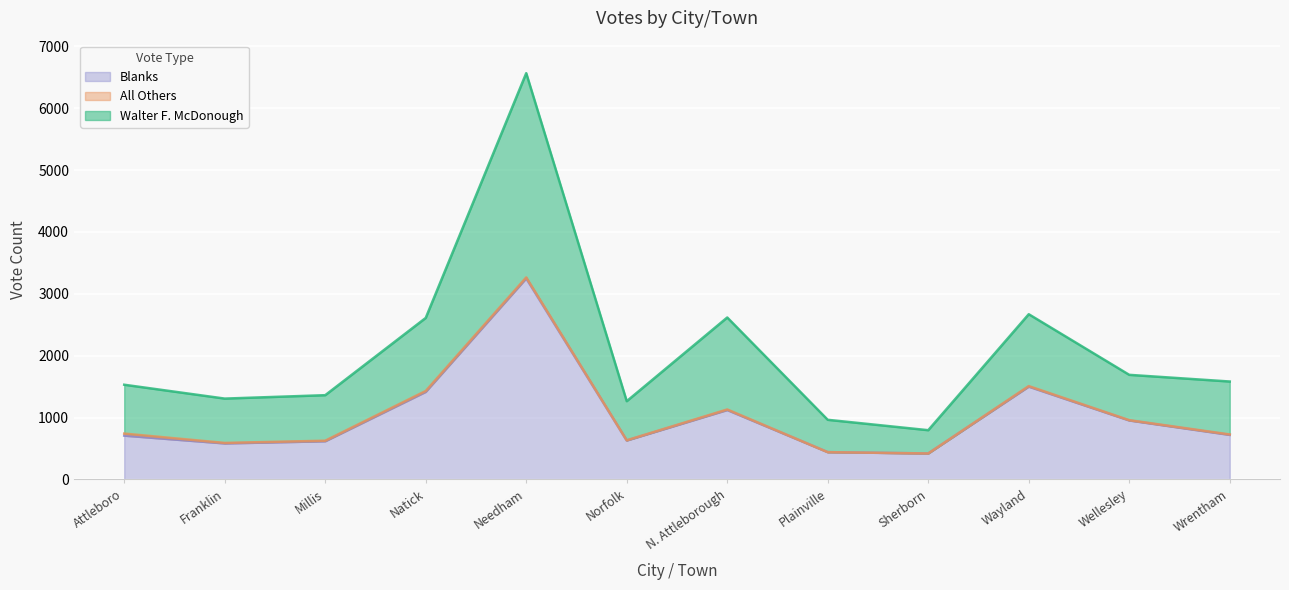

The Walter F. McDonough series shows 389 at Millis. True or false?

False